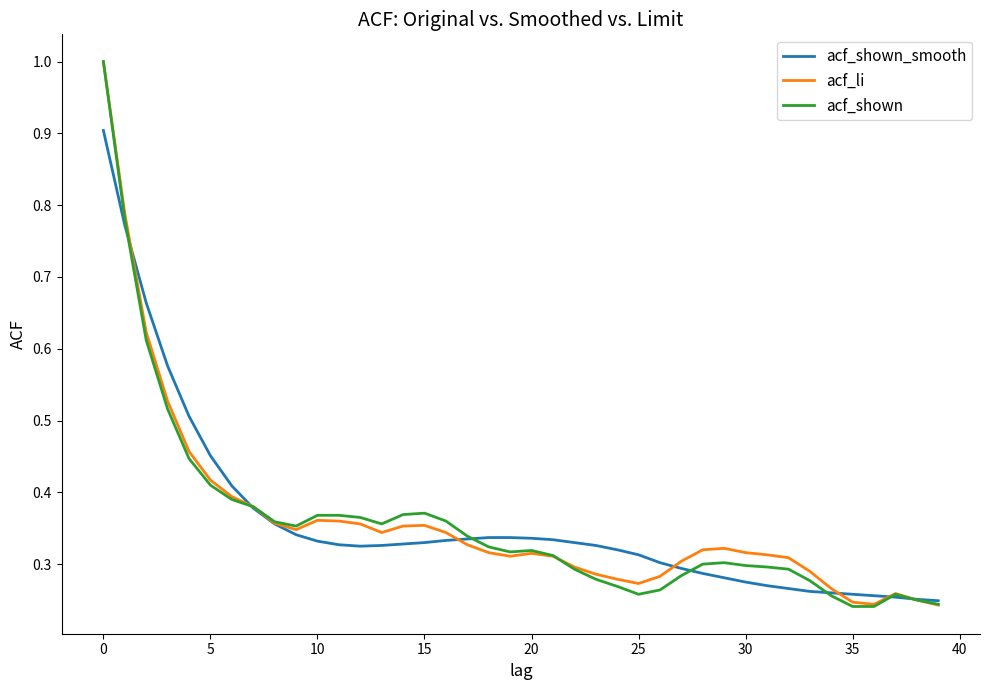

Which series has the widest spread of values?

acf_shown